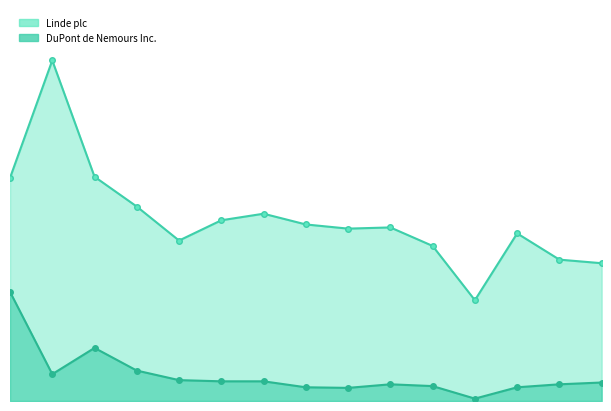

In DuPont de Nemours Inc., how many points are higher than both neighbors (excluding endpoints)?

2